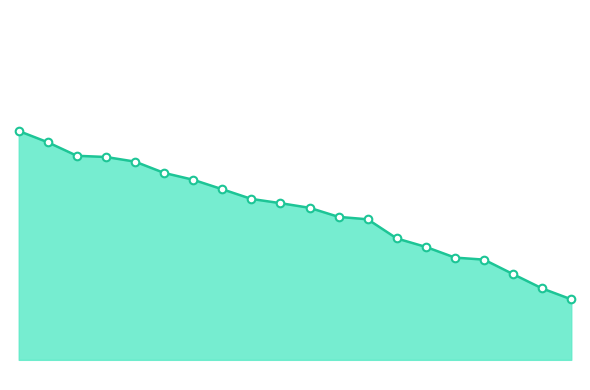

Does the chart have visible grid lines?

No